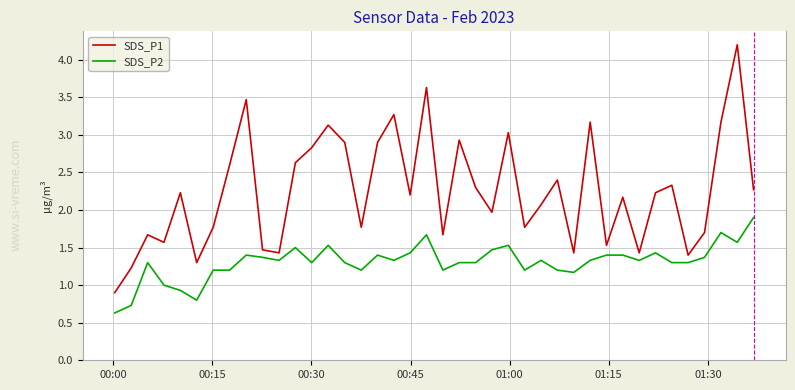

What is the minimum value for SDS_P1?

0.9